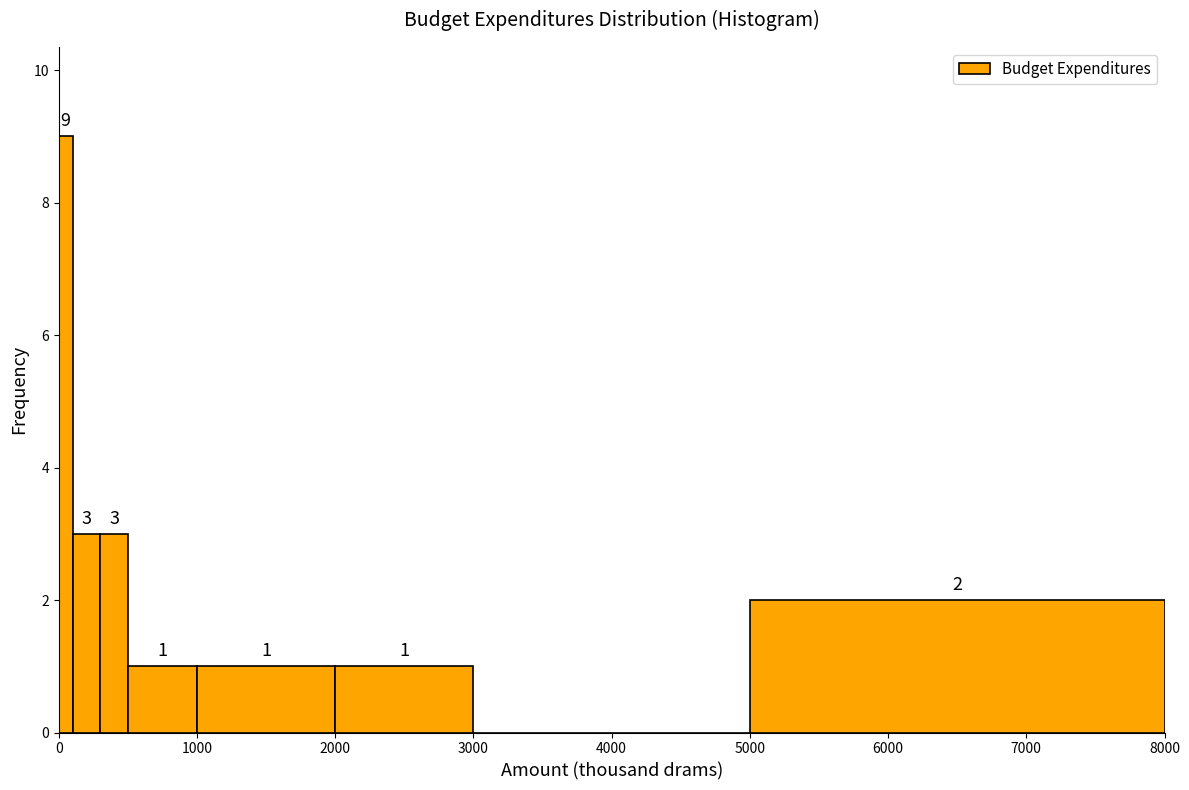

Around what value on the x-axis is the tallest bar? Give the approximate position of its centre, as read against the axis.

100